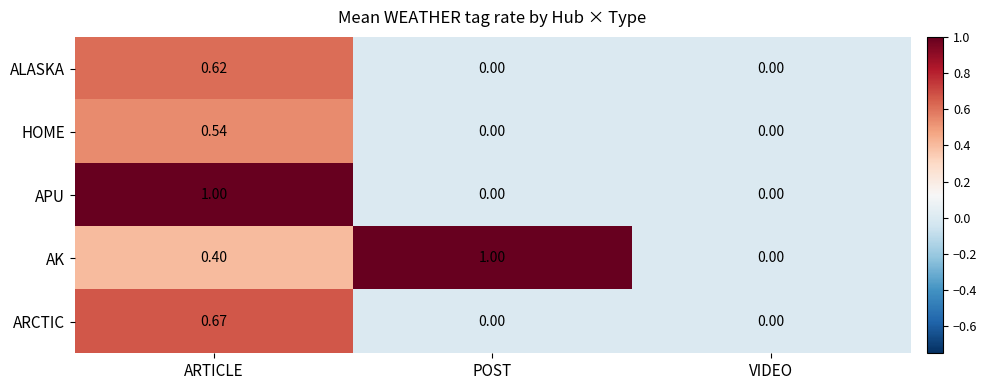

How many series are shown in this chart?

5